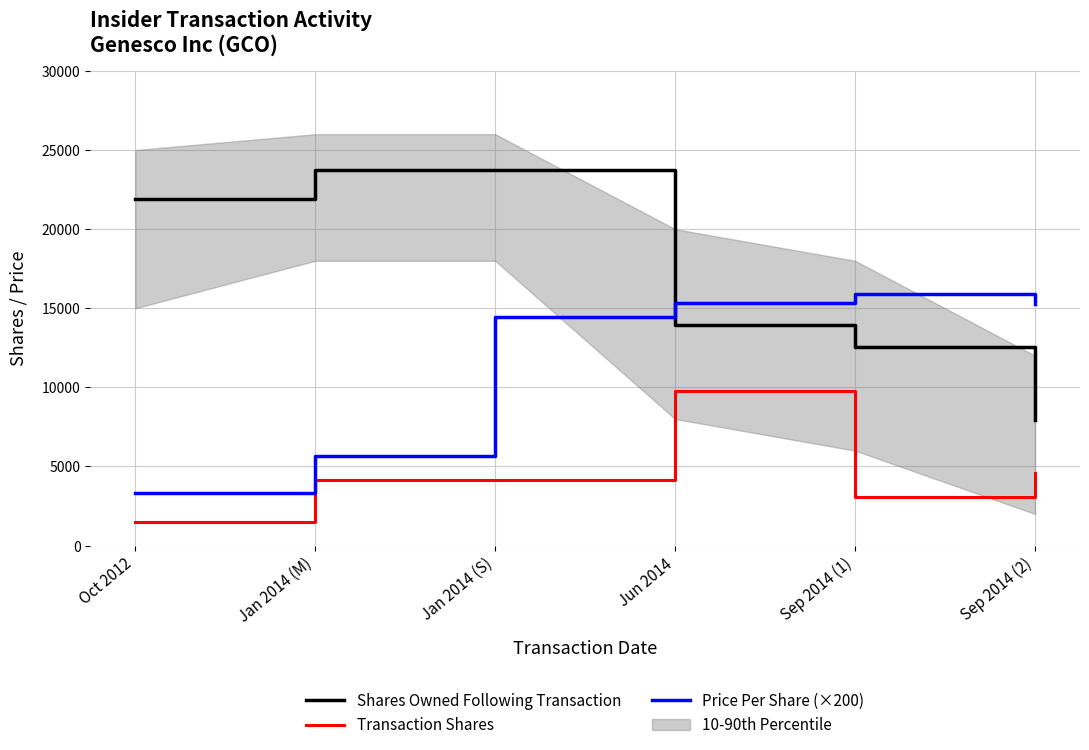

What is the approximate value of Shares Owned Following Transaction at Sep 2014 (2)?

7927.0